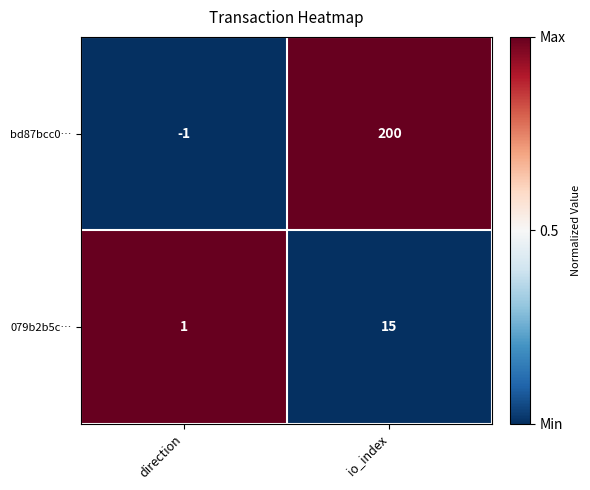

List the series in order of their peak value, lowest first.

079b2b5c…, bd87bcc0…